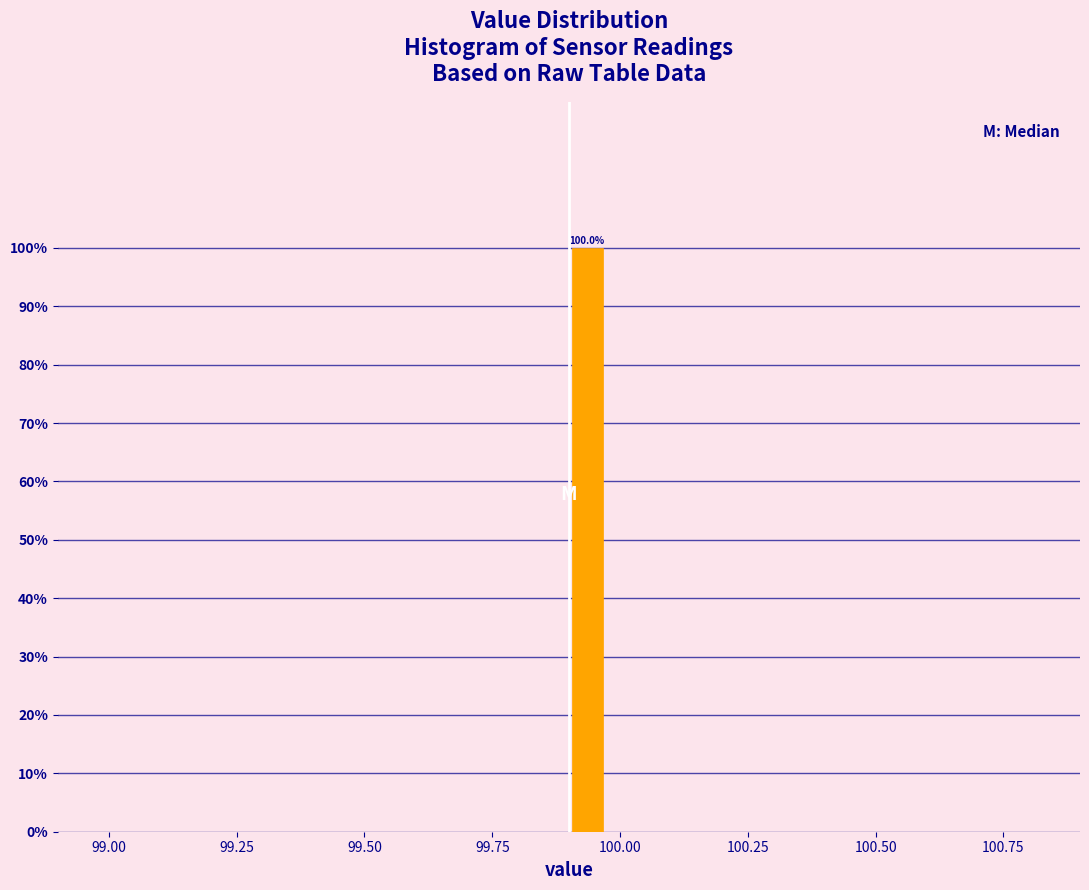

Around what value on the x-axis is the tallest bar? Give the approximate position of its centre, as read against the axis.

99.95